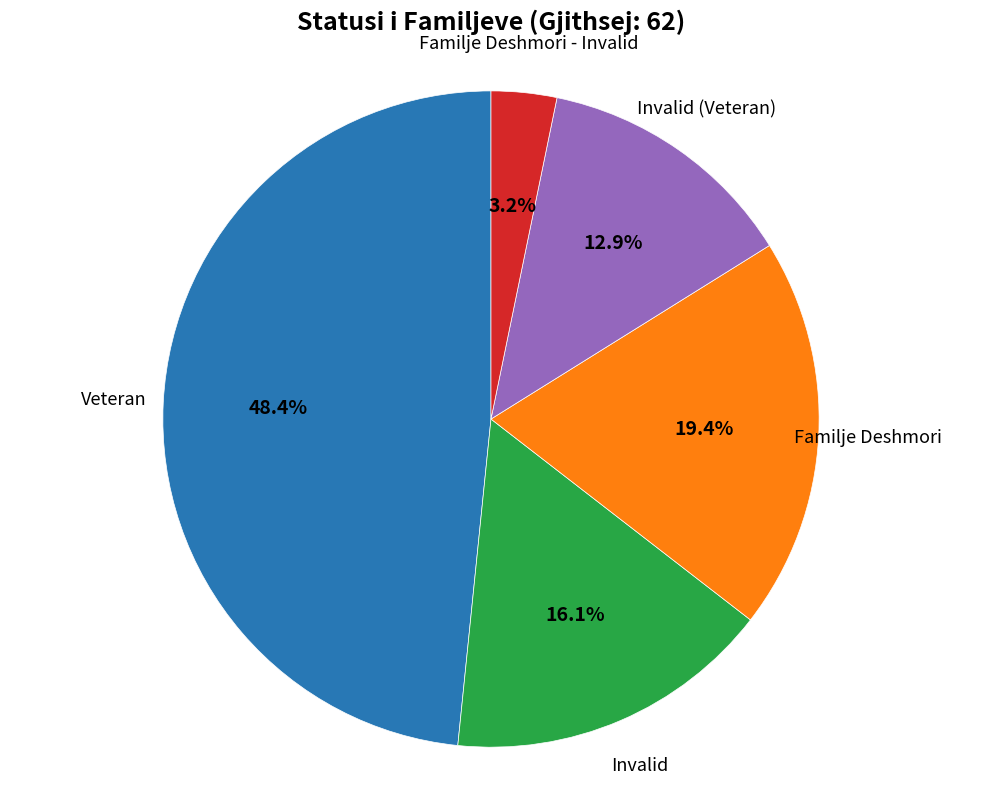

Is there any slice that represents more than half of the pie?

No